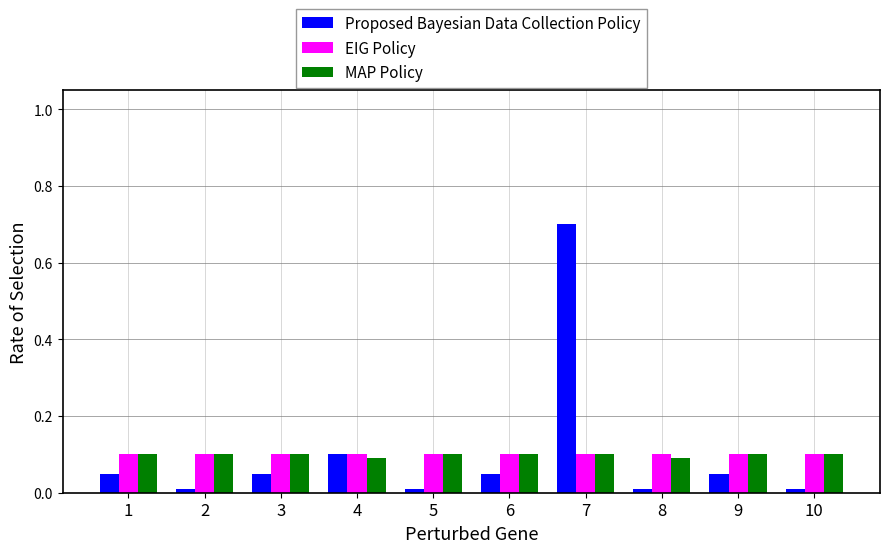

At which category is the sum across all series the highest?

7